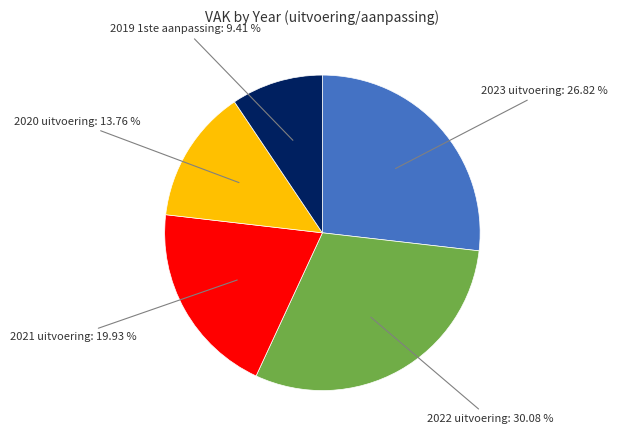

Combined, do 2020 uitvoering and 2021 uitvoering account for over 50%?

No